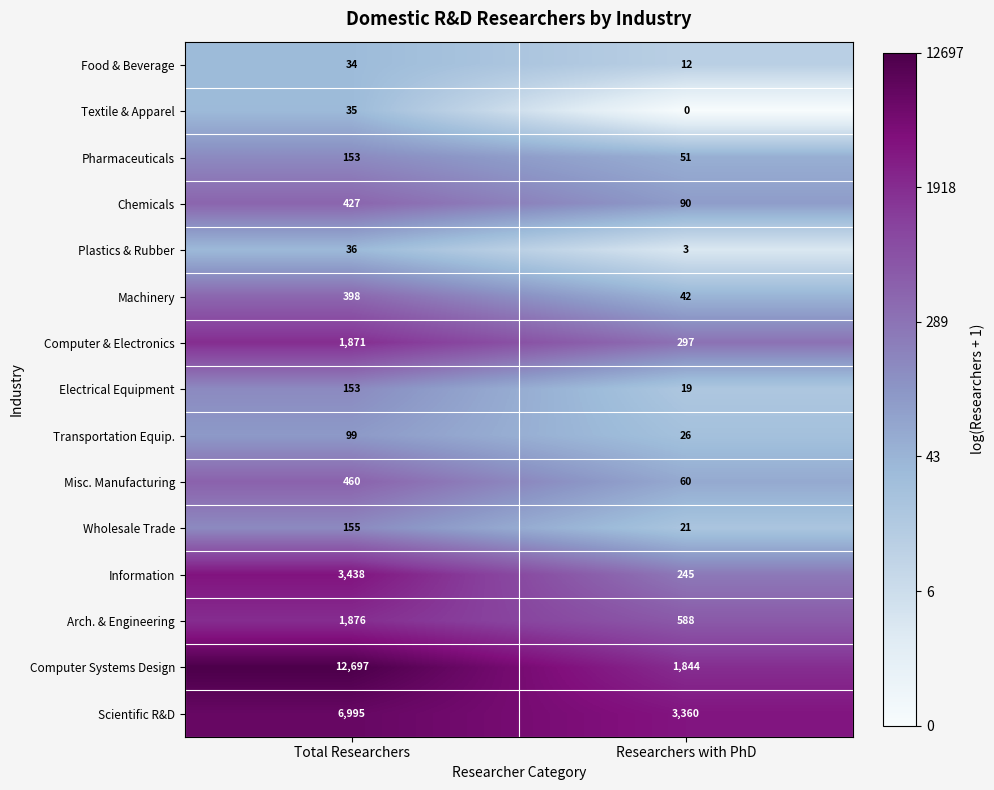

List the labels in order of Plastics & Rubber value, largest first.

Total Researchers, Researchers with PhD